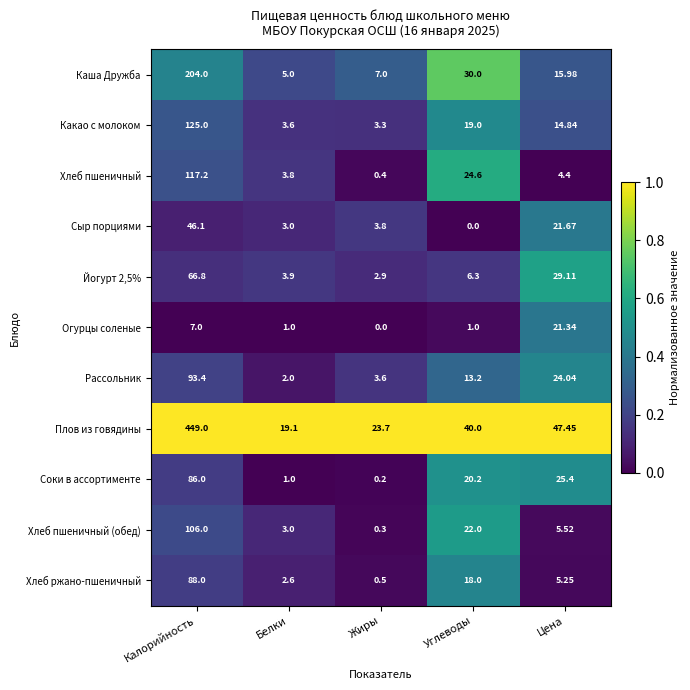

Which series has the widest spread of values?

Плов из говядины